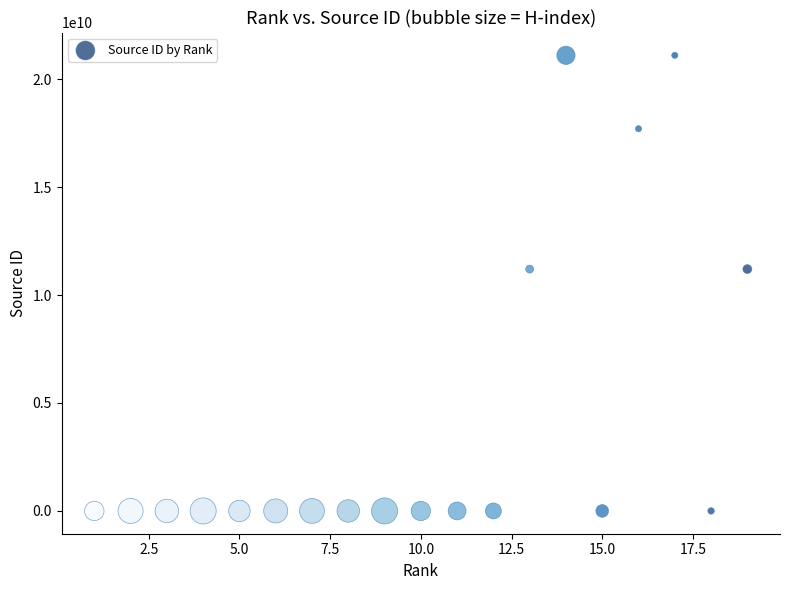

What is the range of X values (max minus min)?

18